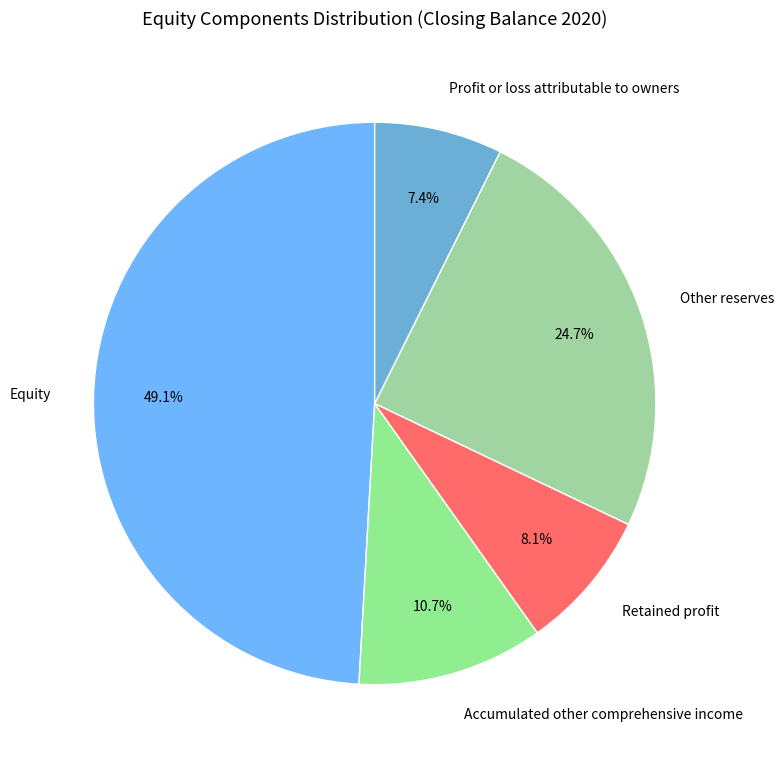

Is it true that Accumulated other comprehensive income is 11% of the pie?

True